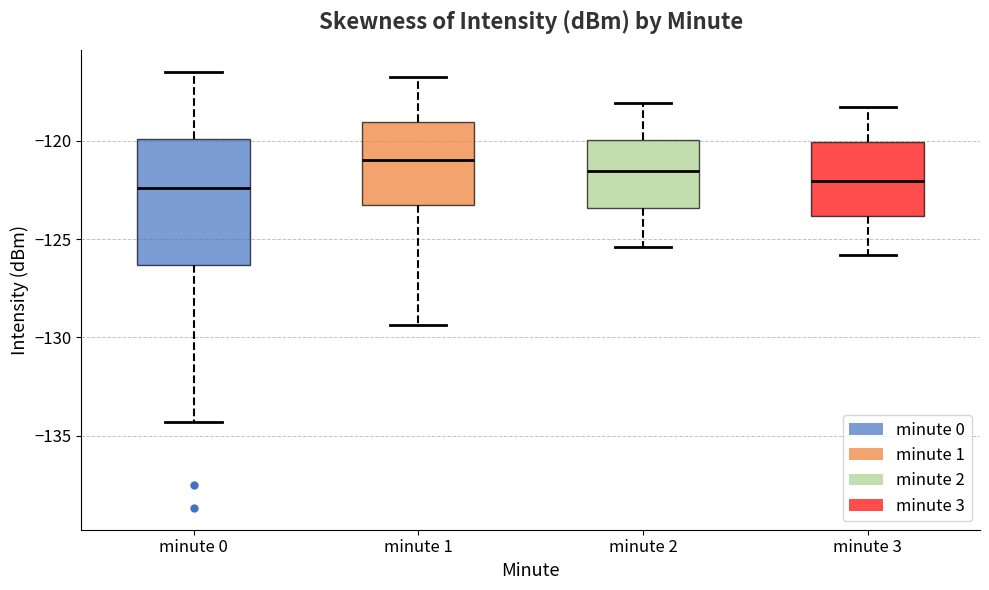

Which box's median line is the highest?

minute 1